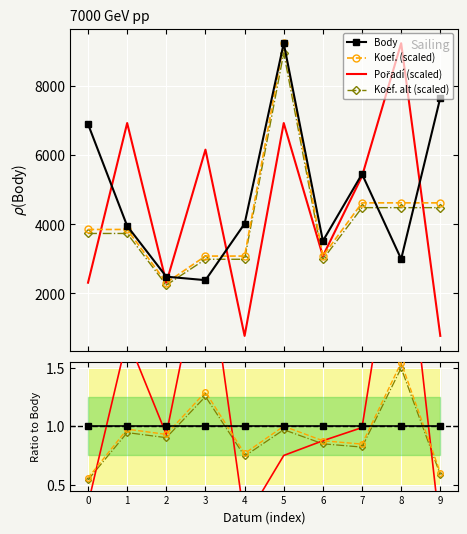

The value of Koef. (scaled) at 0 is 0.3. True or false?

False